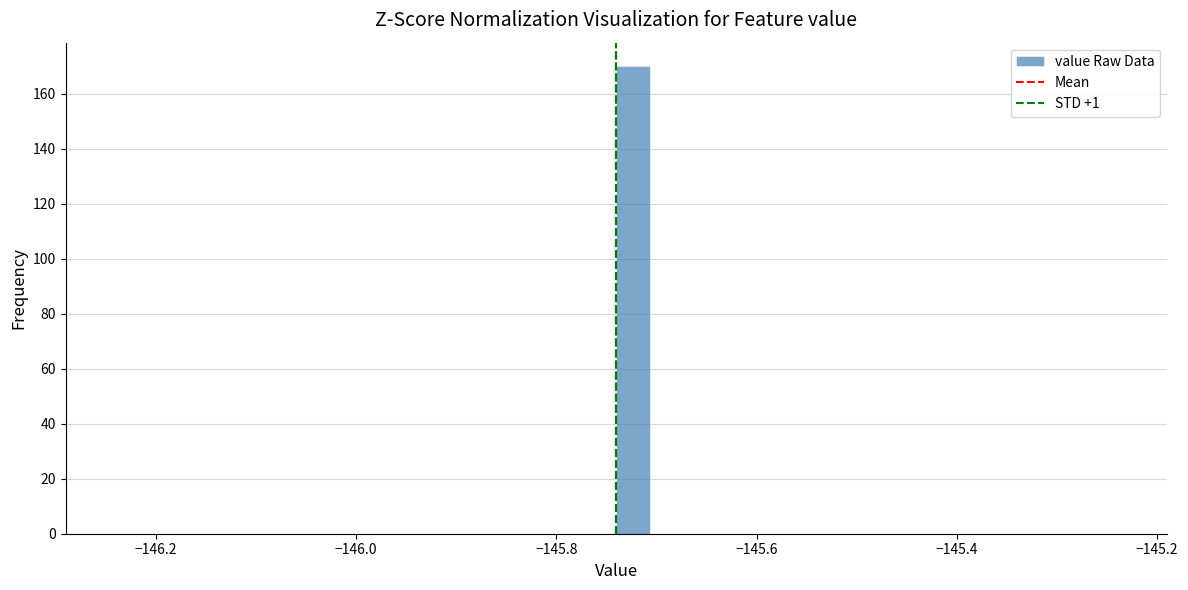

Read against the x-axis, roughly where is the centre of the tallest bar?

-145.72